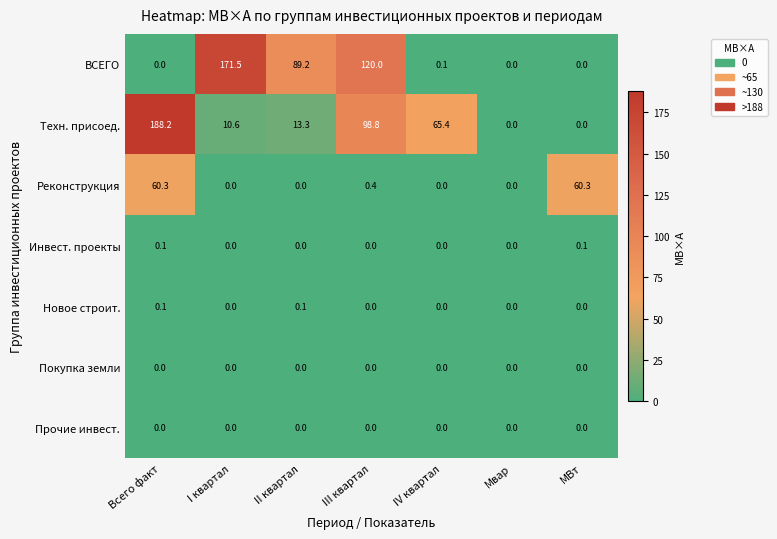

Which series has the largest total across all categories?

ВСЕГО